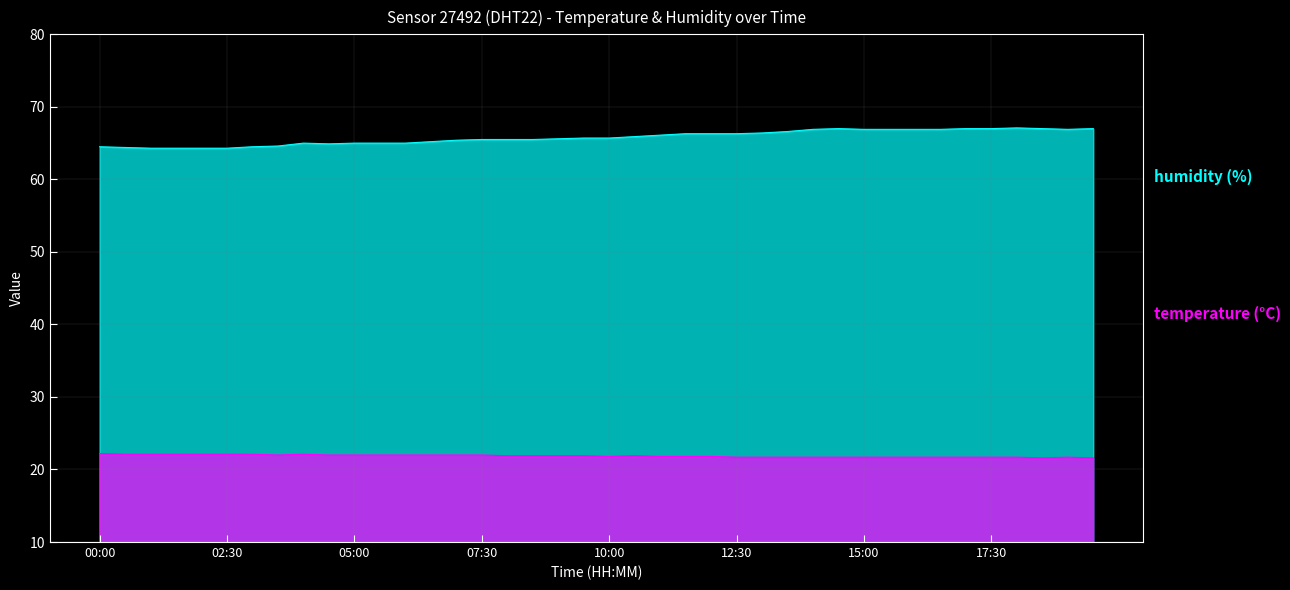

What is the minimum value for temperature?

21.6